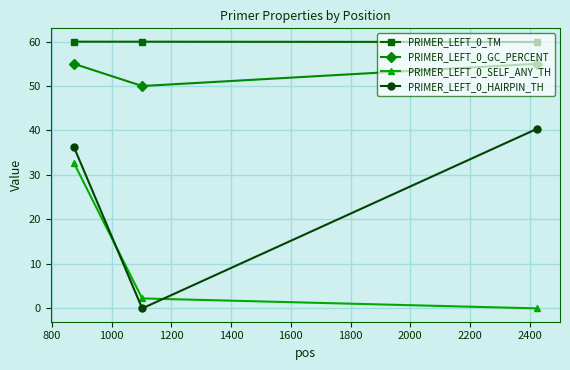

What is the difference between the maximum and minimum values in the PRIMER_LEFT_0_SELF_ANY_TH series?

32.7